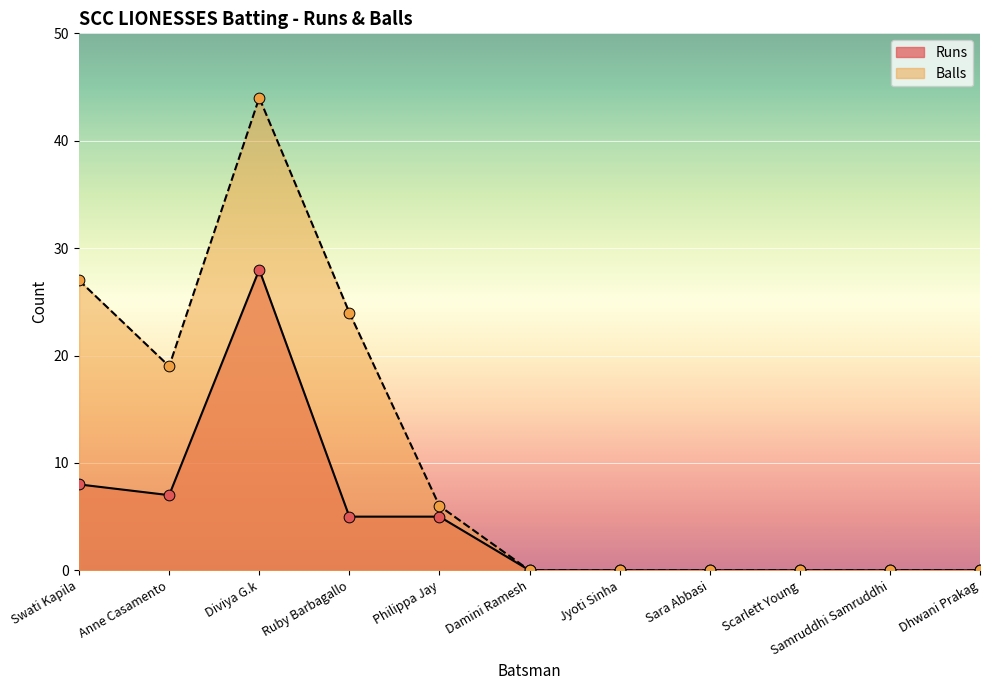

What are all the series names shown in the legend?

Runs, Balls